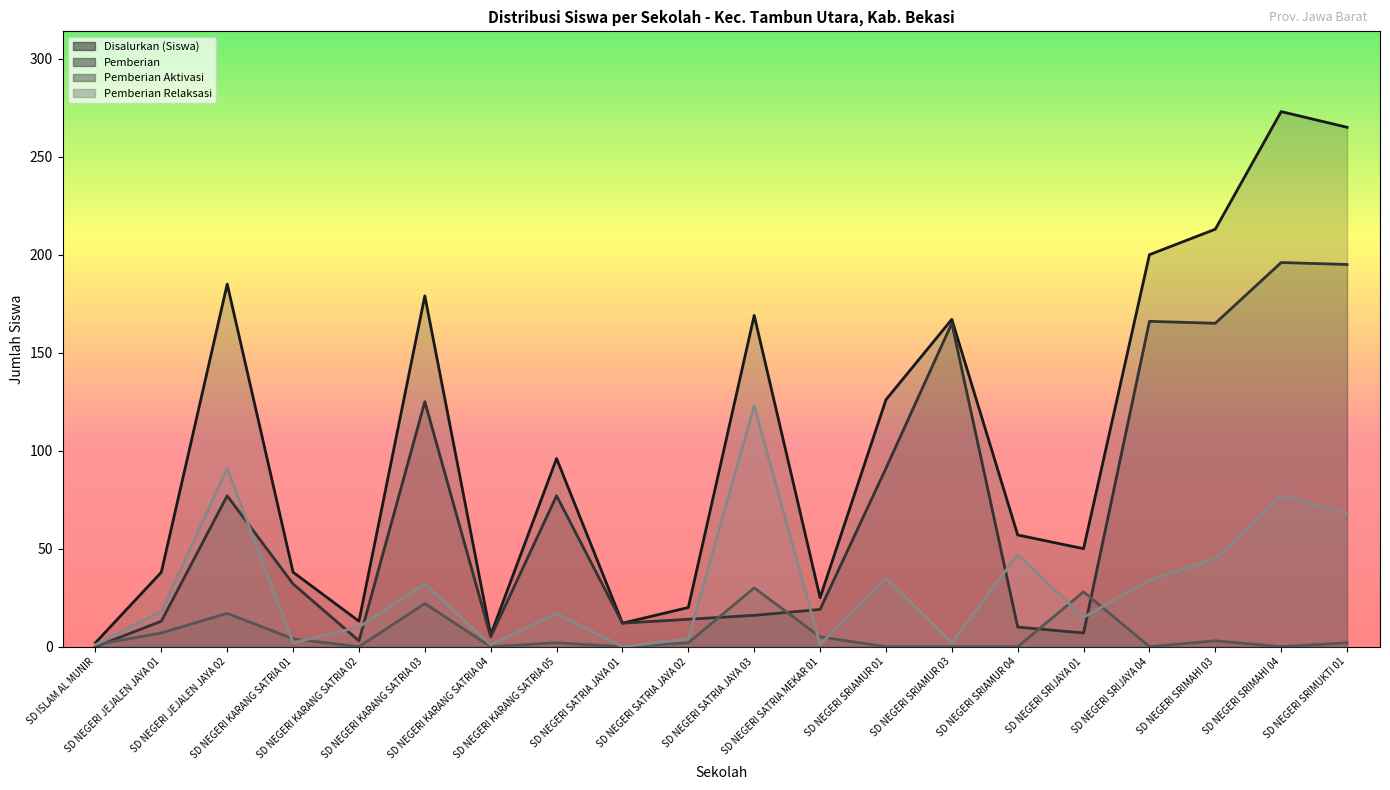

True or false: Disalurkan (Siswa) and Pemberian Relaksasi cross at least once.

False